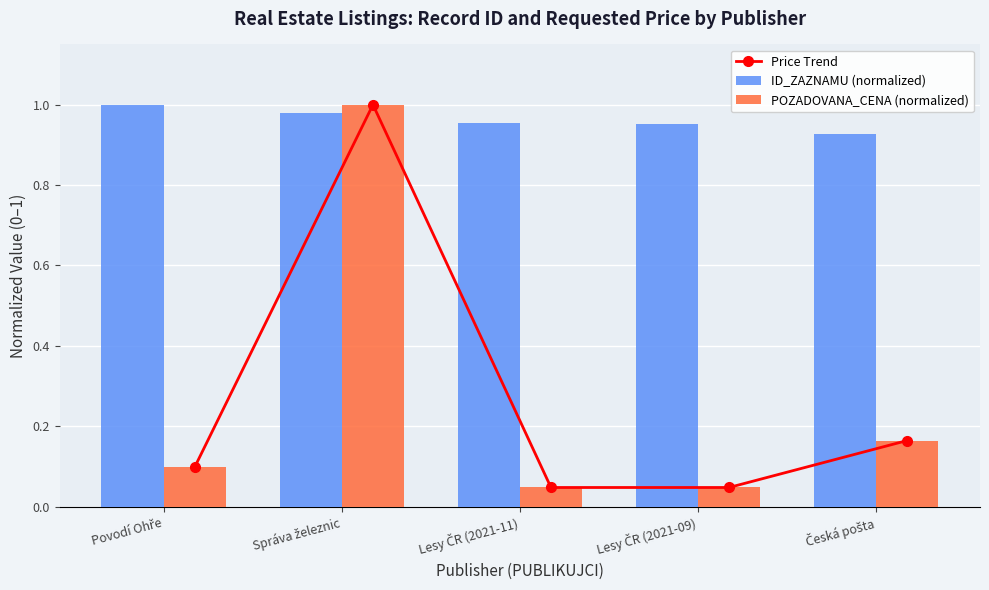

What is the sum of all Price Trend values?

1.4